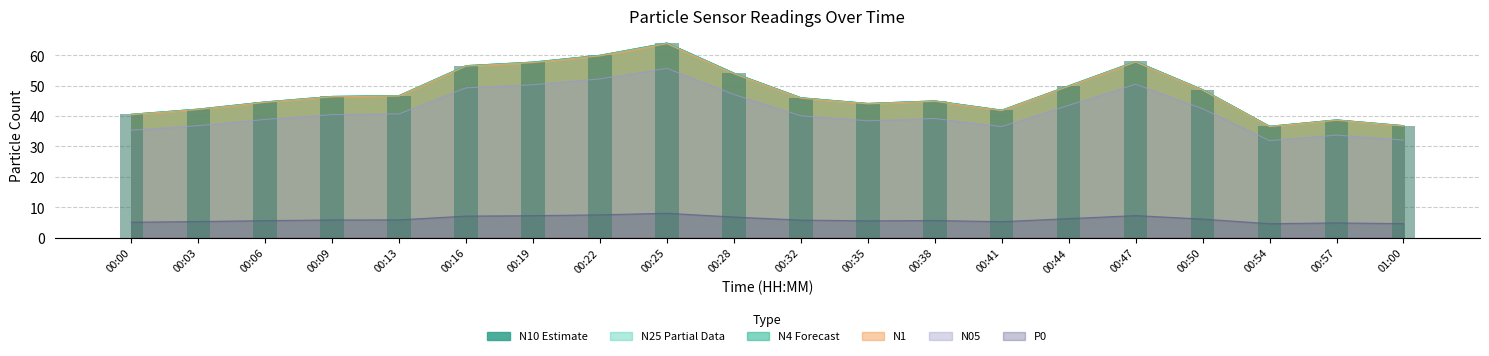

What is the value of the 3rd bar from the left?

44.6